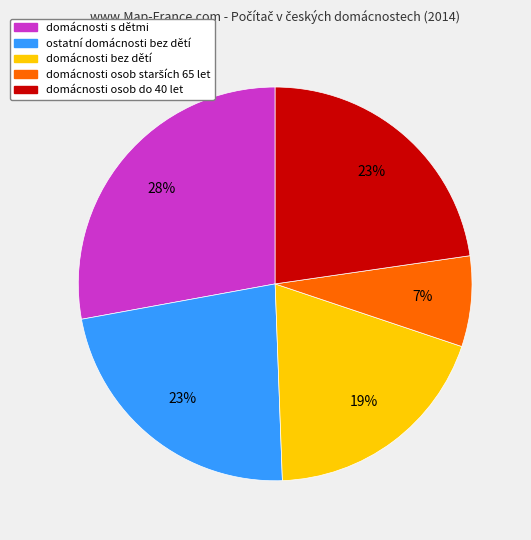

Is there a majority slice in this chart?

No